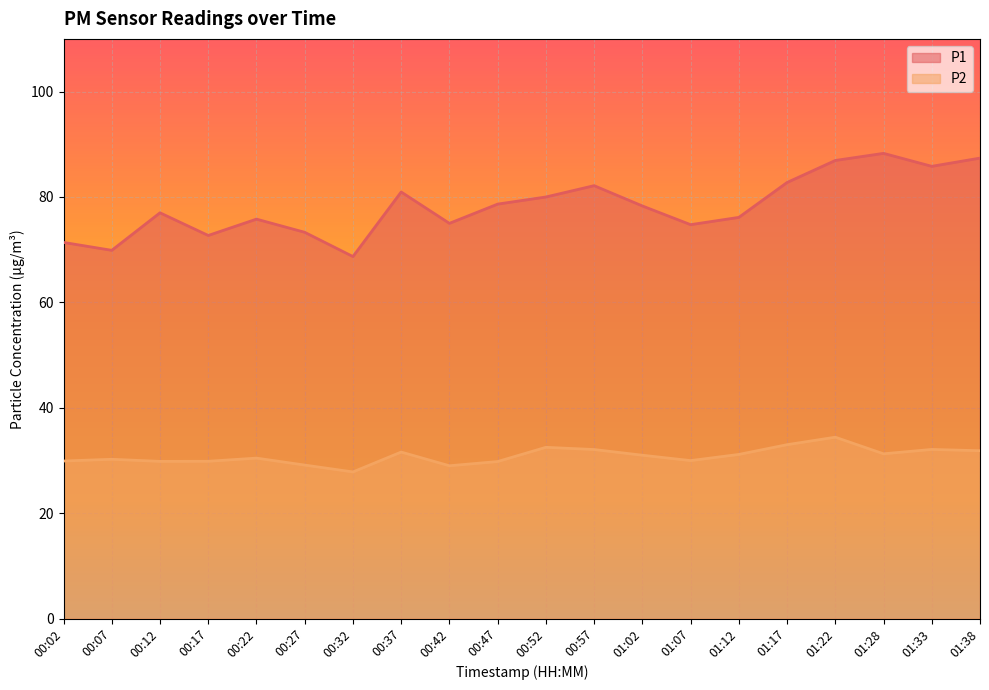

What is the difference between the P2 values at 00:27 and 00:47?

0.7